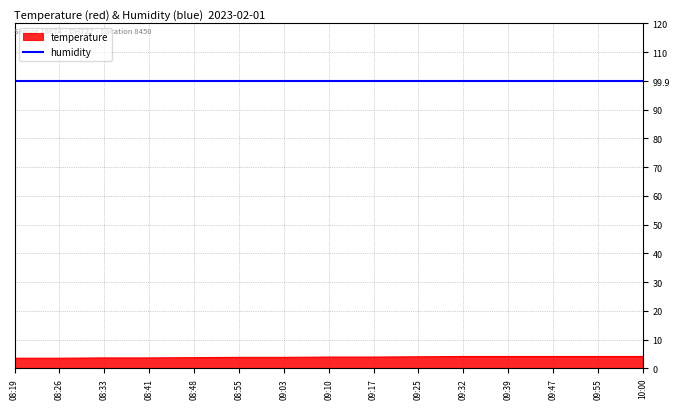

What is the spread (max minus min) of values at 09:10?

96.0